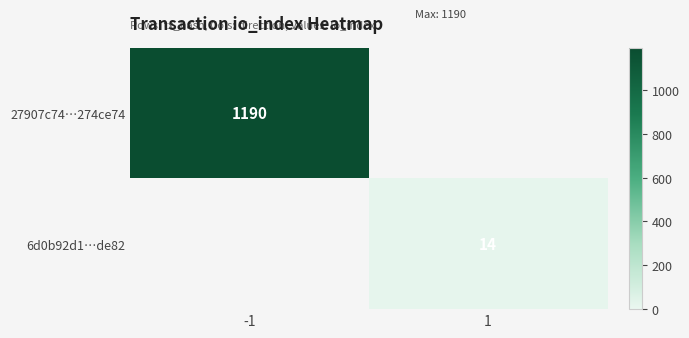

At how many categories does at least one series exceed 1089?

1